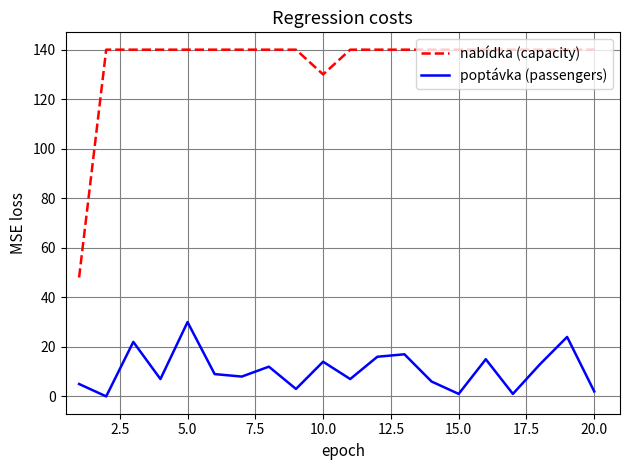

Which series has the largest total across all categories?

nabídka (capacity)